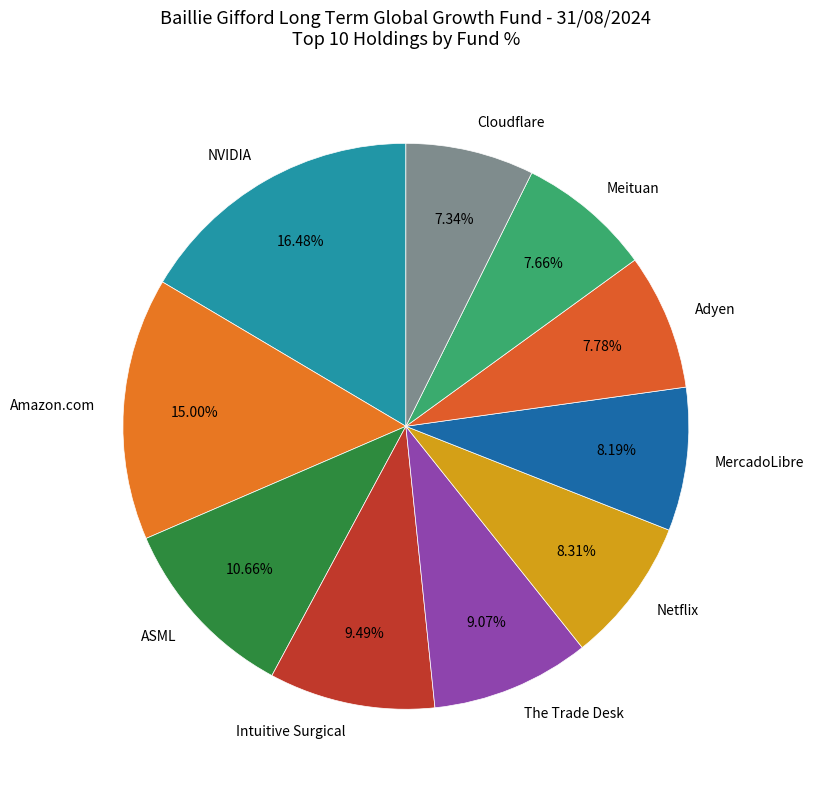

To the nearest percent, what is the average slice percentage?

10%